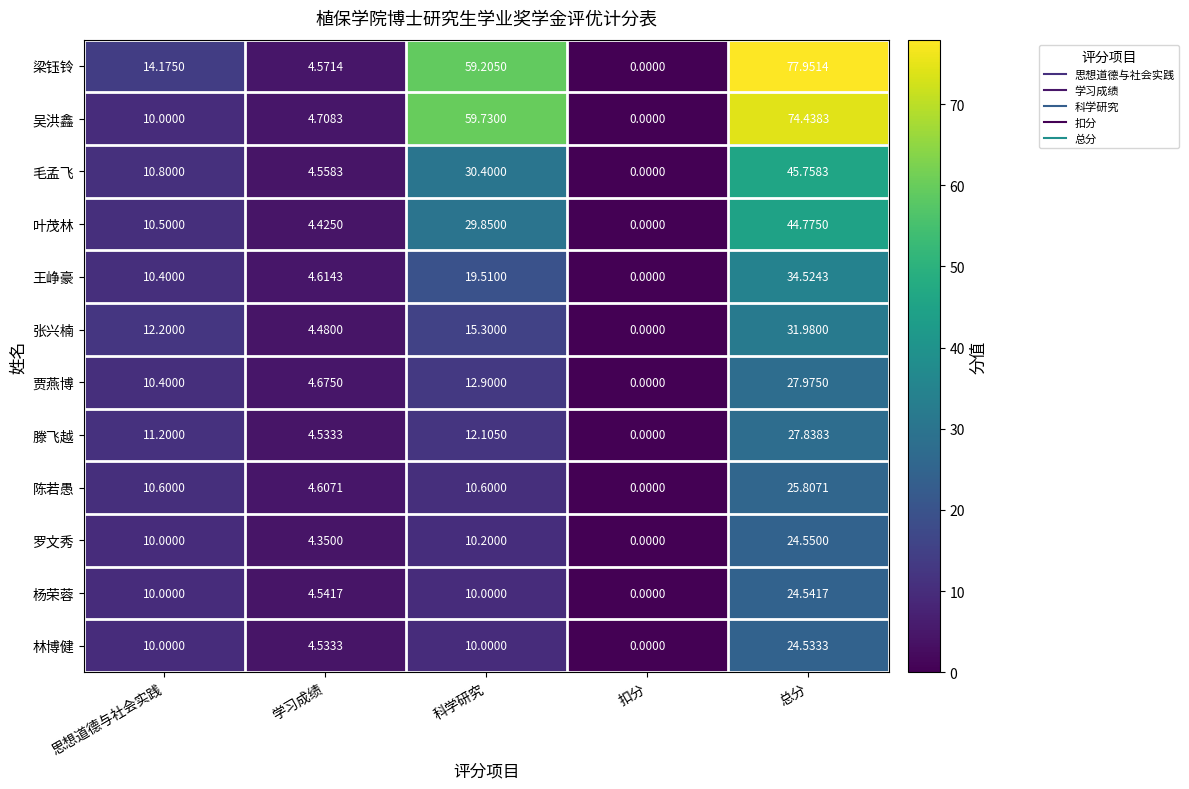

At which label does 杨荣蓉 reach its peak?

总分